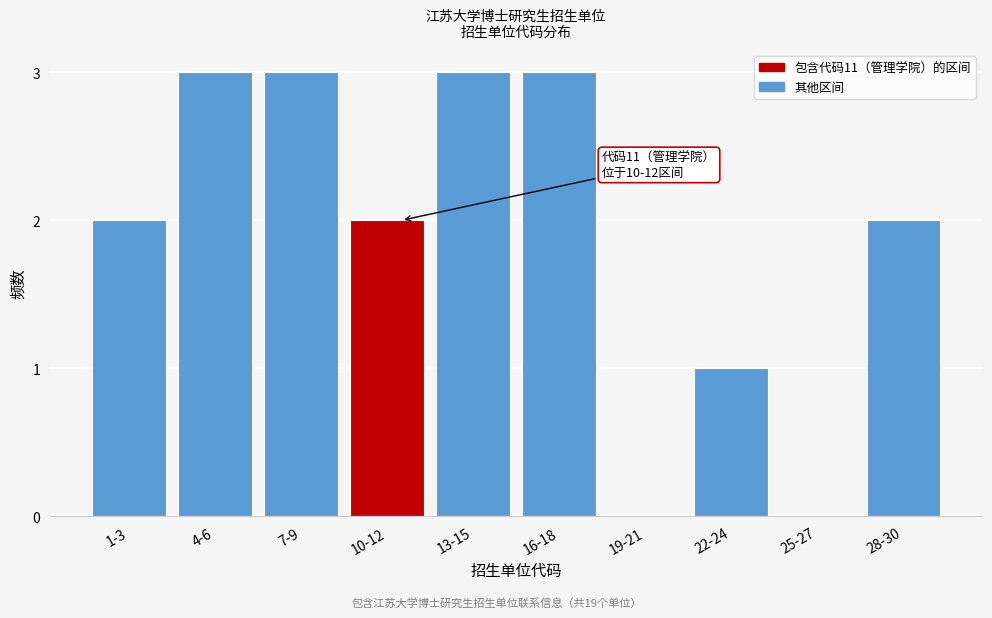

Reading right to left, extract all data points from this chart.

28-30=2	25-27=0	22-24=1	19-21=0	16-18=3	13-15=3	10-12=2	7-9=3	4-6=3	1-3=2